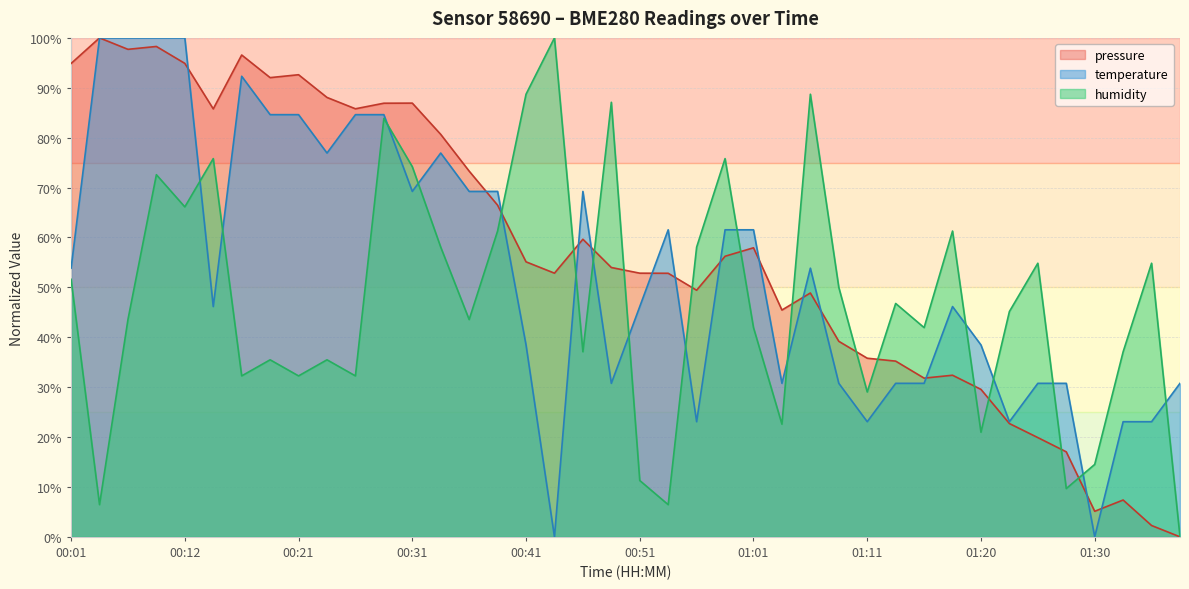

How many values in the humidity series are below 45?

20